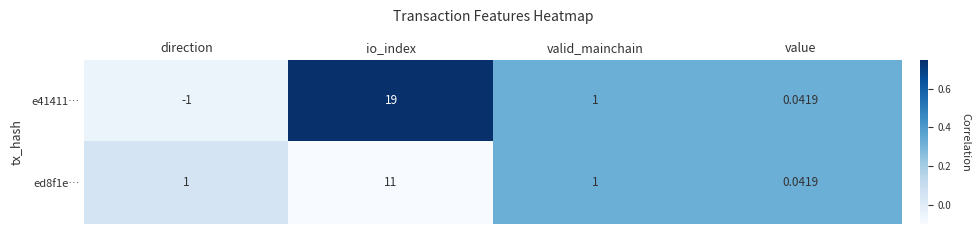

Which series changed the most between direction and value?

e41411…